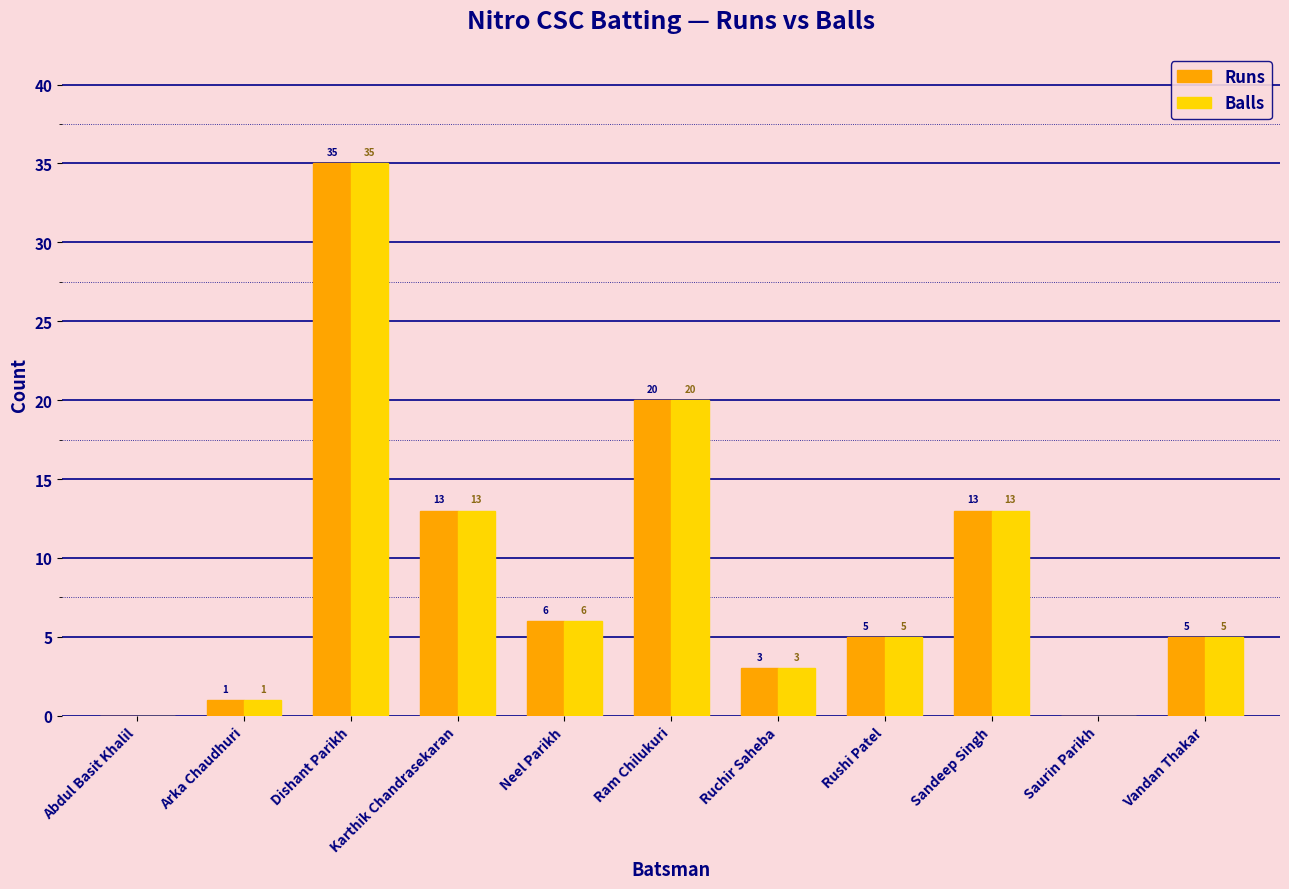

Reading left to right, transcribe all the data shown in this chart.

Runs: Abdul Basit Khalil=0	Arka Chaudhuri=1	Dishant Parikh=35	Karthik Chandrasekaran=13	Neel Parikh=6	Ram Chilukuri=20	Ruchir Saheba=3	Rushi Patel=5	Sandeep Singh=13	Saurin Parikh=0	Vandan Thakar=5
Balls: Abdul Basit Khalil=0	Arka Chaudhuri=1	Dishant Parikh=35	Karthik Chandrasekaran=13	Neel Parikh=6	Ram Chilukuri=20	Ruchir Saheba=3	Rushi Patel=5	Sandeep Singh=13	Saurin Parikh=0	Vandan Thakar=5